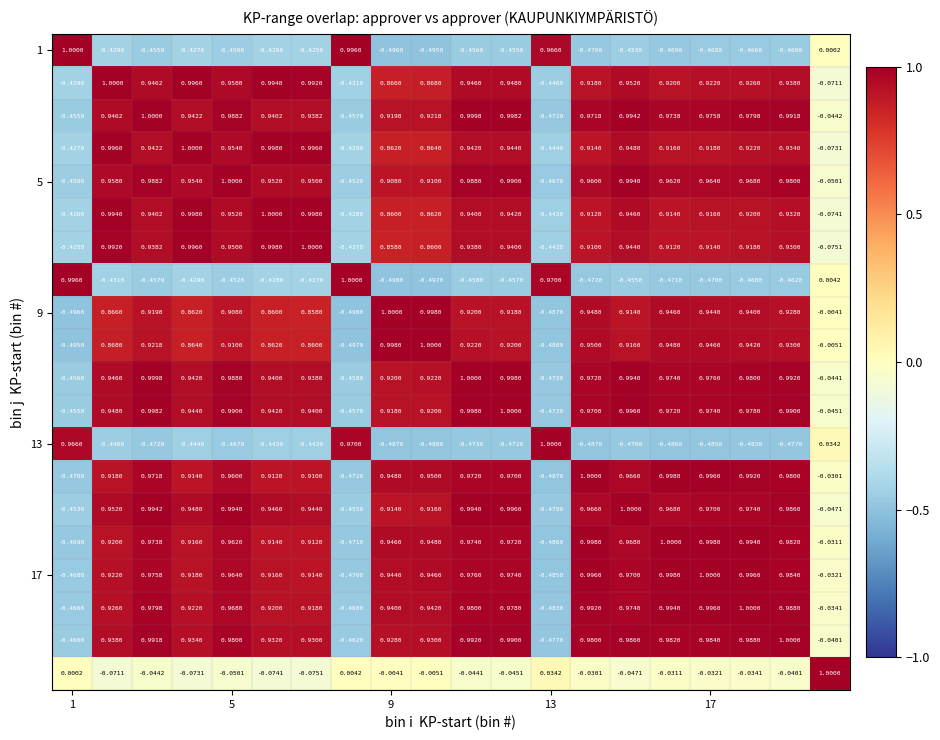

How many series are shown in this chart?

20